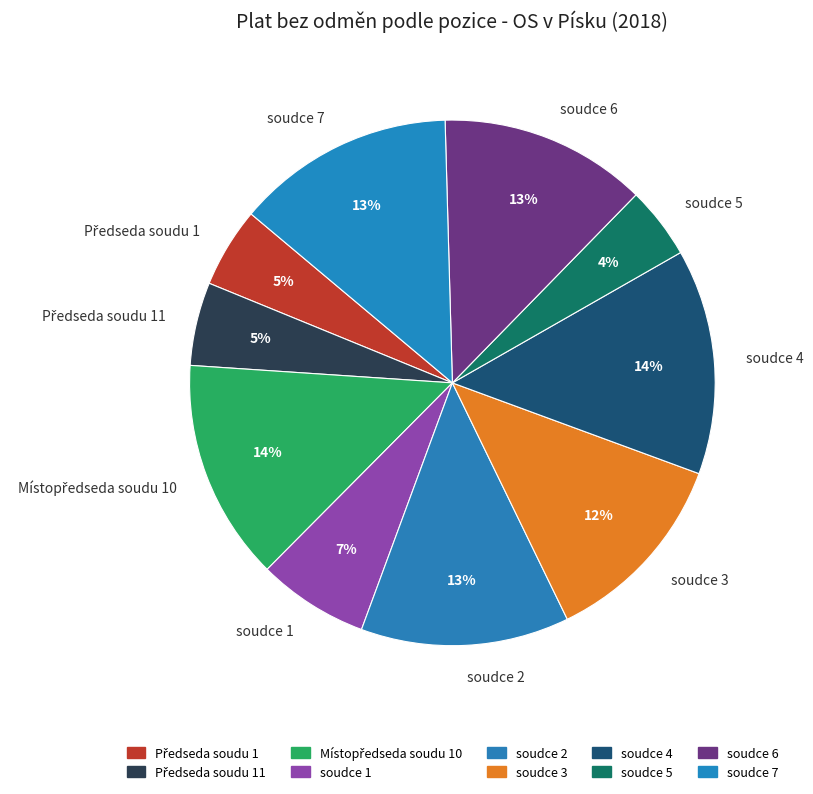

Between soudce 3 and soudce 2, which is larger?

soudce 2